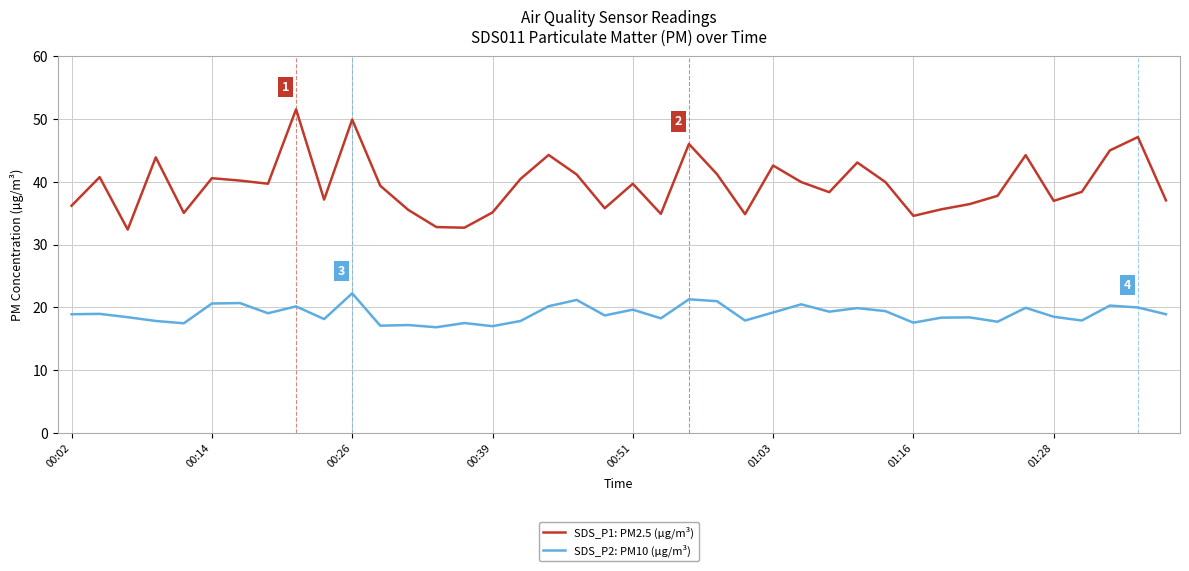

Does the chart display data point markers on the line(s)?

No